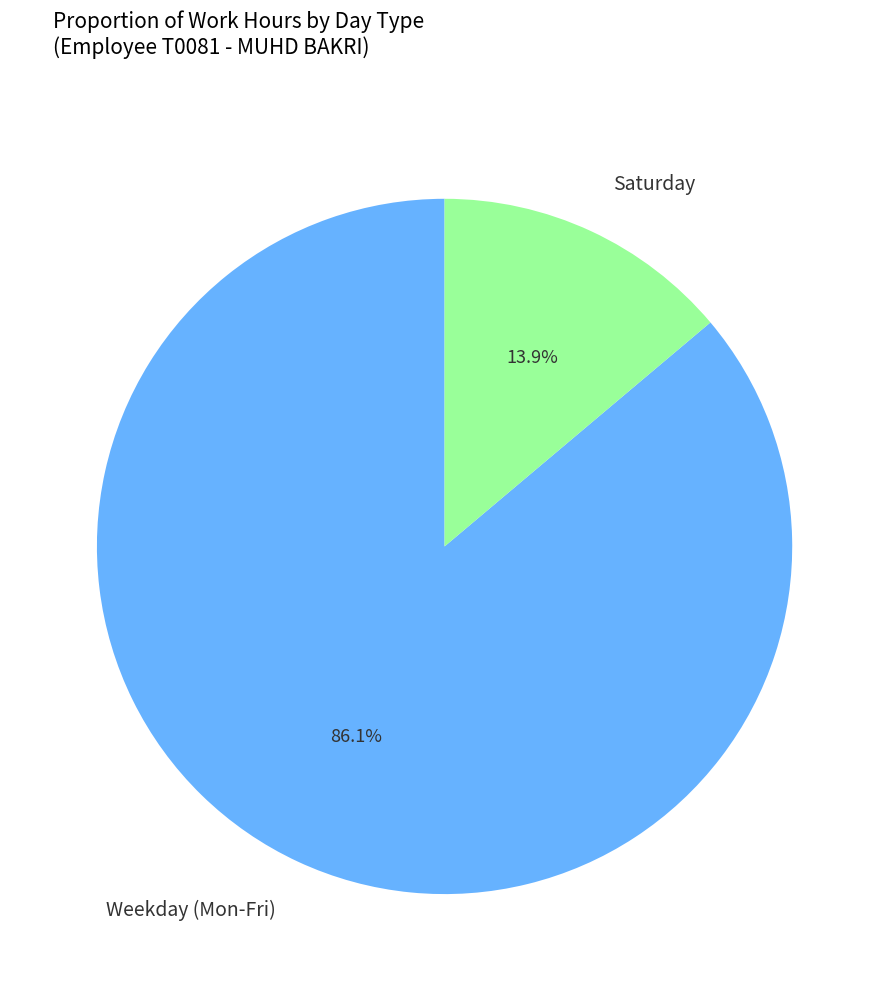

Is there a majority slice in this chart?

Yes